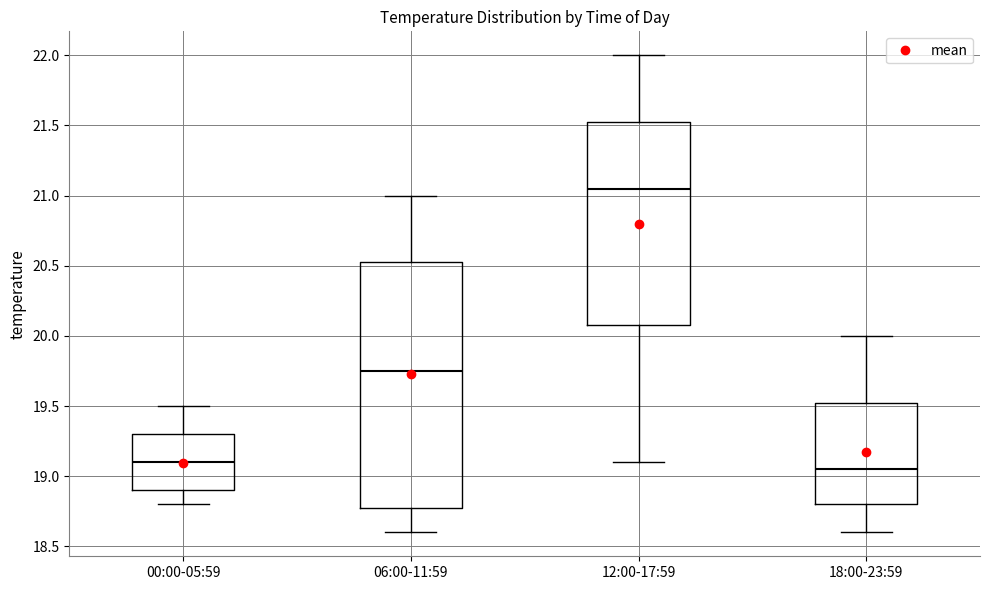

Where does the lower whisker of the box for 12:00-17:59 end on the y-axis? The values are not printed on the chart, so give them approximately, as read against the axis.

19.10